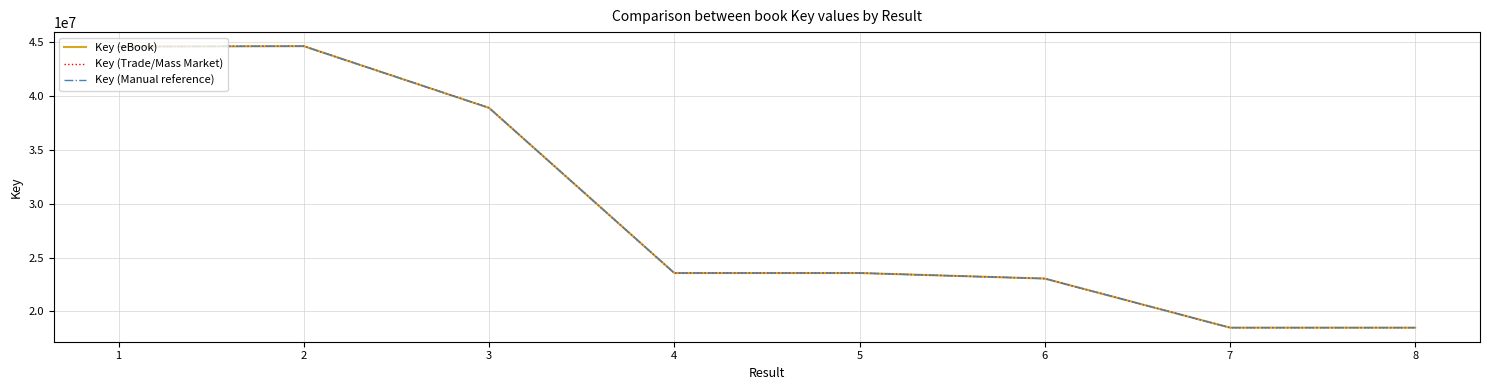

The Key (Manual reference) series shows 44621294.4 at 2. True or false?

True